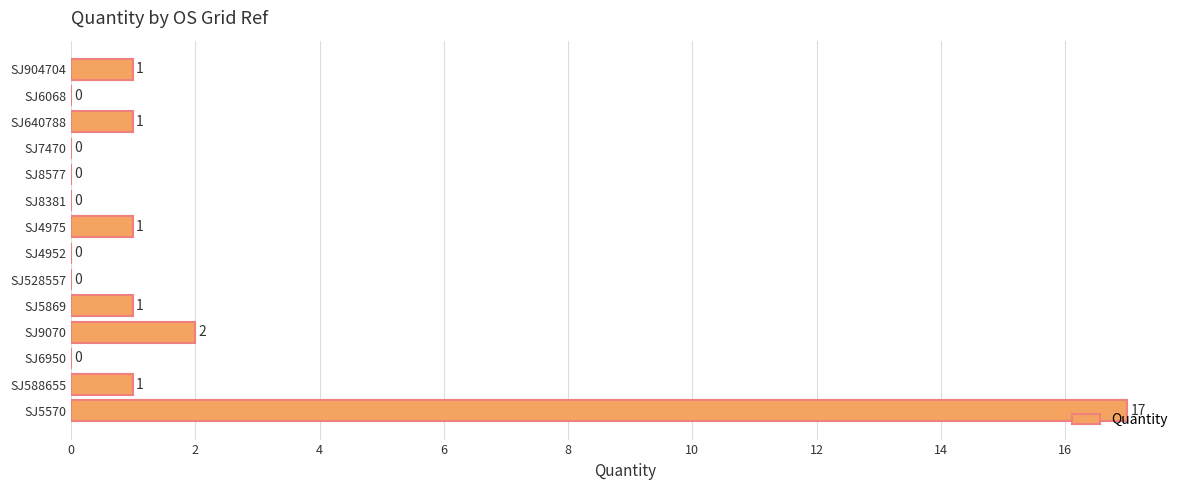

True or false: the data shows -8 at SJ6950.

False